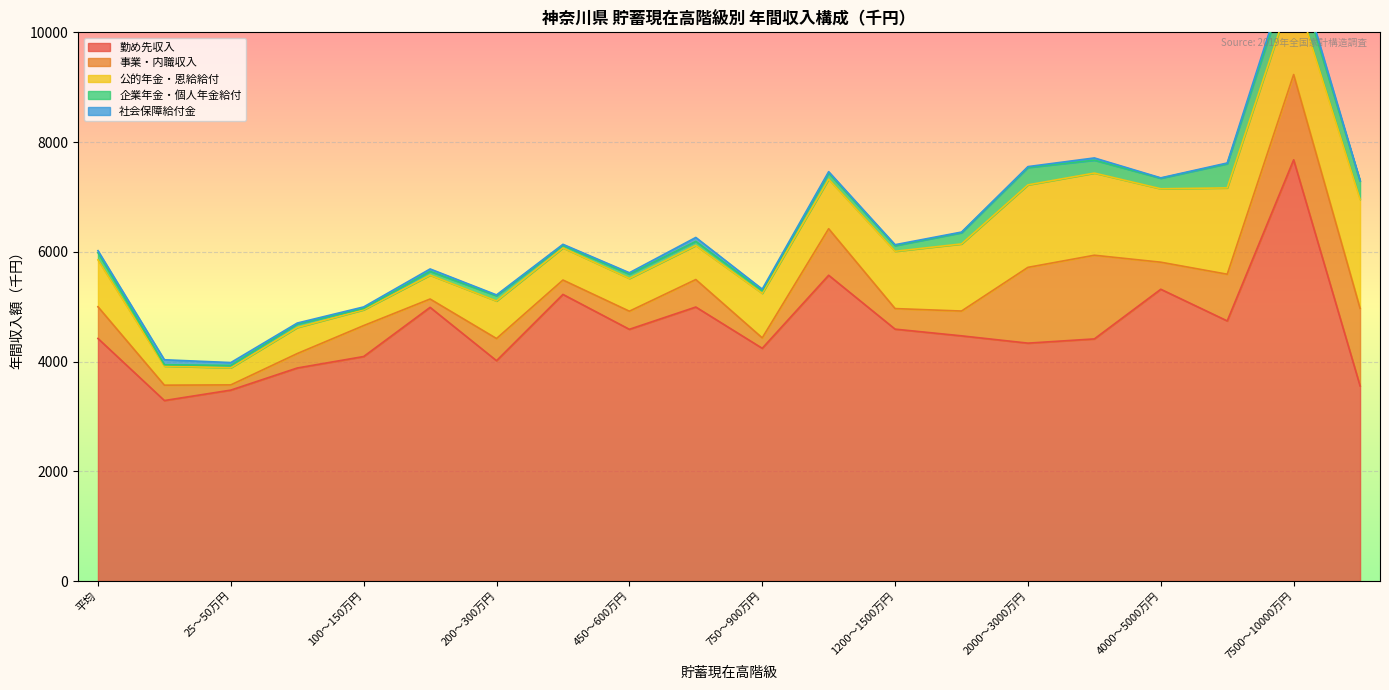

How many interior local valleys does the 勤め先収入 series have?

6